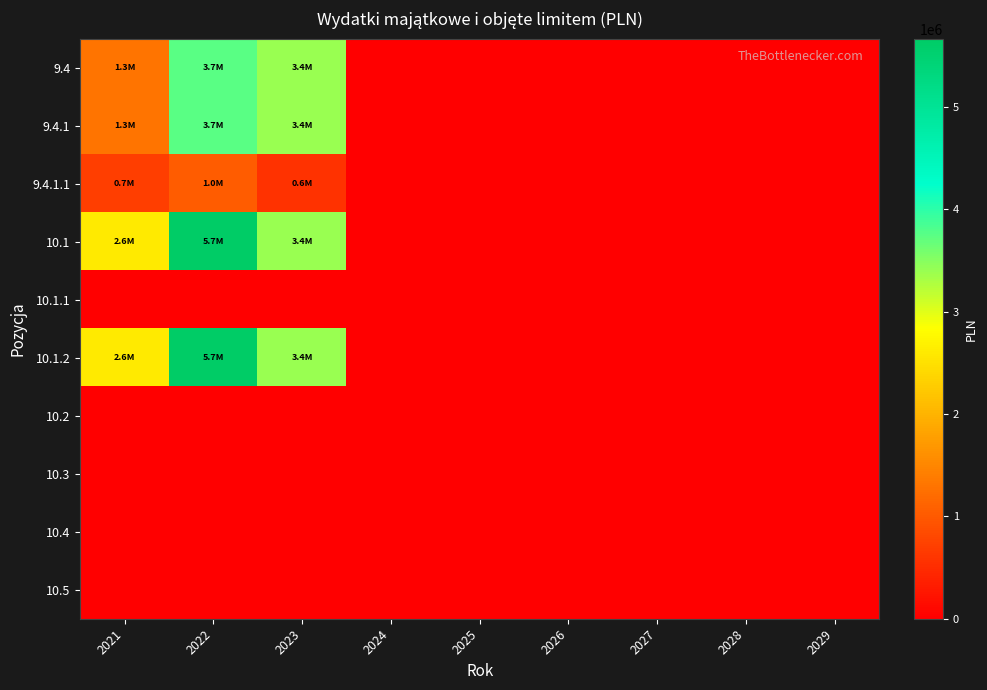

Reading left to right, what are all the values shown in this chart?

9.4: 2021=1298293	2022=3741797	2023=3394112	2024=0	2025=0	2026=0	2027=0	2028=0	2029=0
9.4.1: 2021=1298293	2022=3741797	2023=3394112	2024=0	2025=0	2026=0	2027=0	2028=0	2029=0
9.4.1.1: 2021=689107	2022=1034634	2023=563410	2024=0	2025=0	2026=0	2027=0	2028=0	2029=0
10.1: 2021=2593262	2022=5666797	2023=3394112	2024=0	2025=0	2026=0	2027=0	2028=0	2029=0
10.1.1: 2021=0	2022=0	2023=0	2024=0	2025=0	2026=0	2027=0	2028=0	2029=0
10.1.2: 2021=2593262	2022=5666797	2023=3394112	2024=0	2025=0	2026=0	2027=0	2028=0	2029=0
10.2: 2021=0	2022=0	2023=0	2024=0	2025=0	2026=0	2027=0	2028=0	2029=0
10.3: 2021=0	2022=0	2023=0	2024=0	2025=0	2026=0	2027=0	2028=0	2029=0
10.4: 2021=0	2022=0	2023=0	2024=0	2025=0	2026=0	2027=0	2028=0	2029=0
10.5: 2021=0	2022=0	2023=0	2024=0	2025=0	2026=0	2027=0	2028=0	2029=0